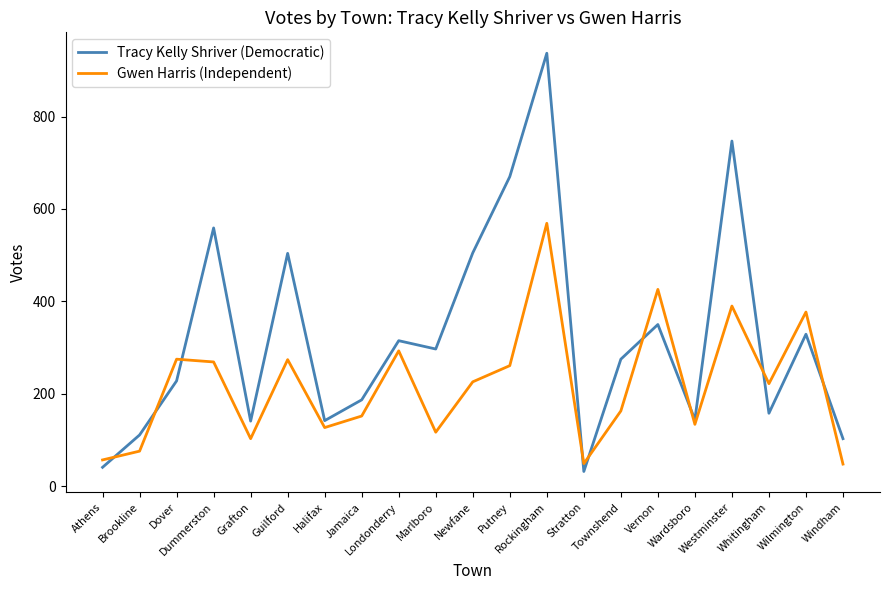

What is the average value of the Gwen Harris (Independent) series?

219